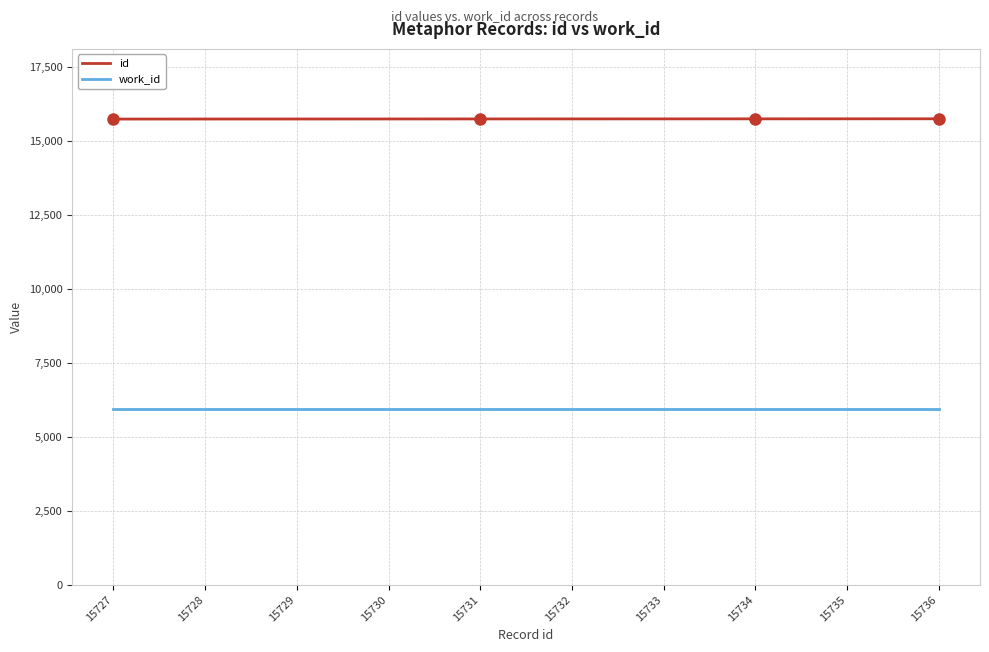

At 15735, list the series in order from largest to smallest.

id, work_id